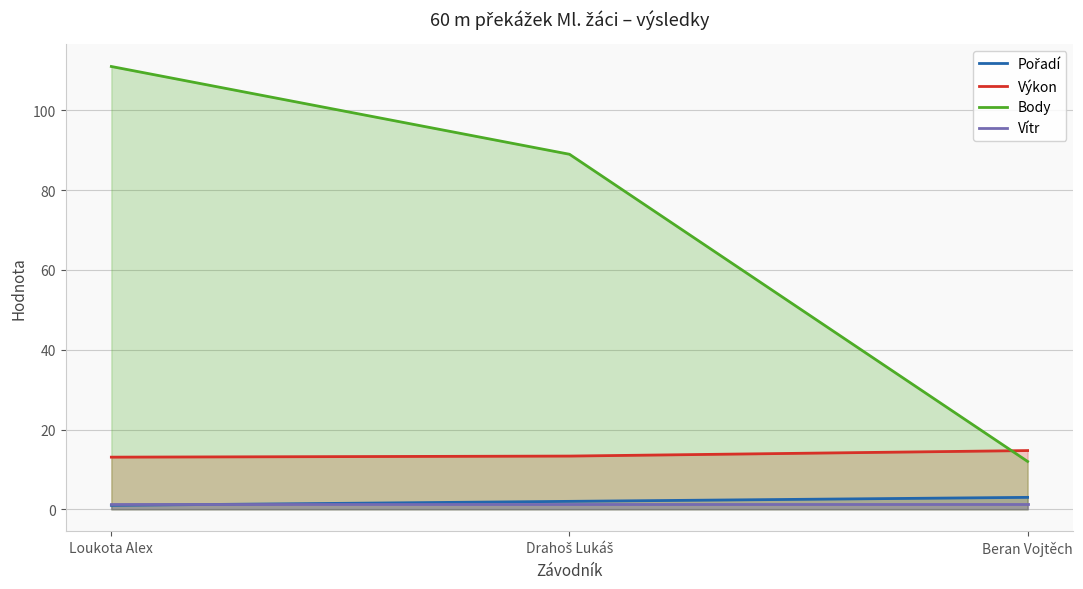

What is the sum of all Vítr values?

4.2